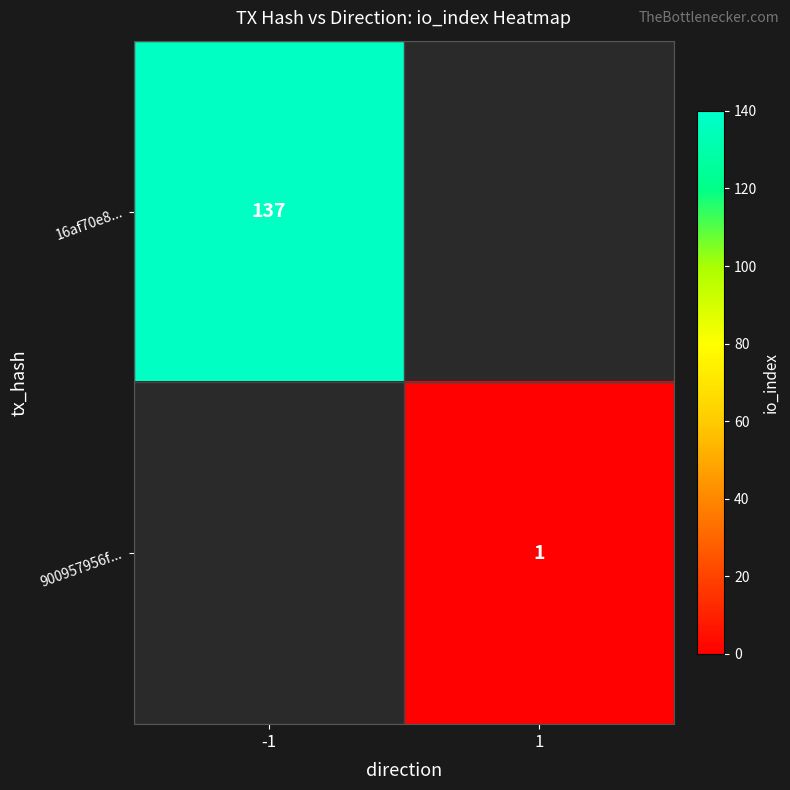

How many categories are shown in the chart?

2